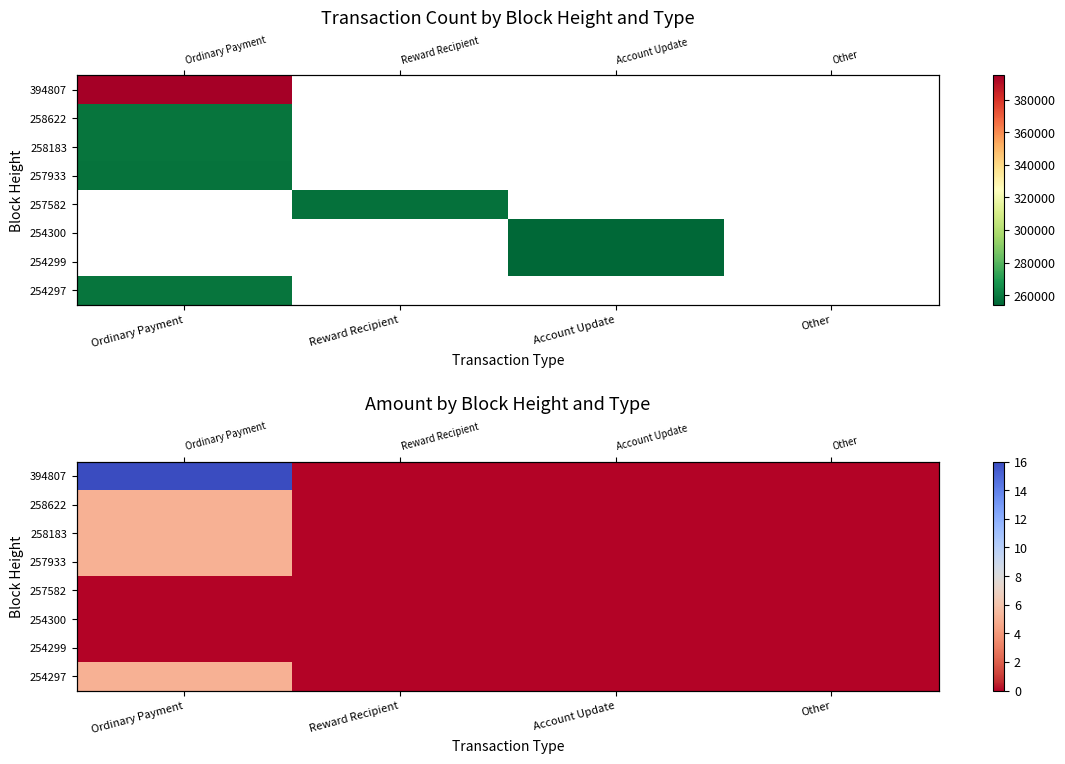

The value of 257582 at Ordinary Payment is 0. True or false?

True